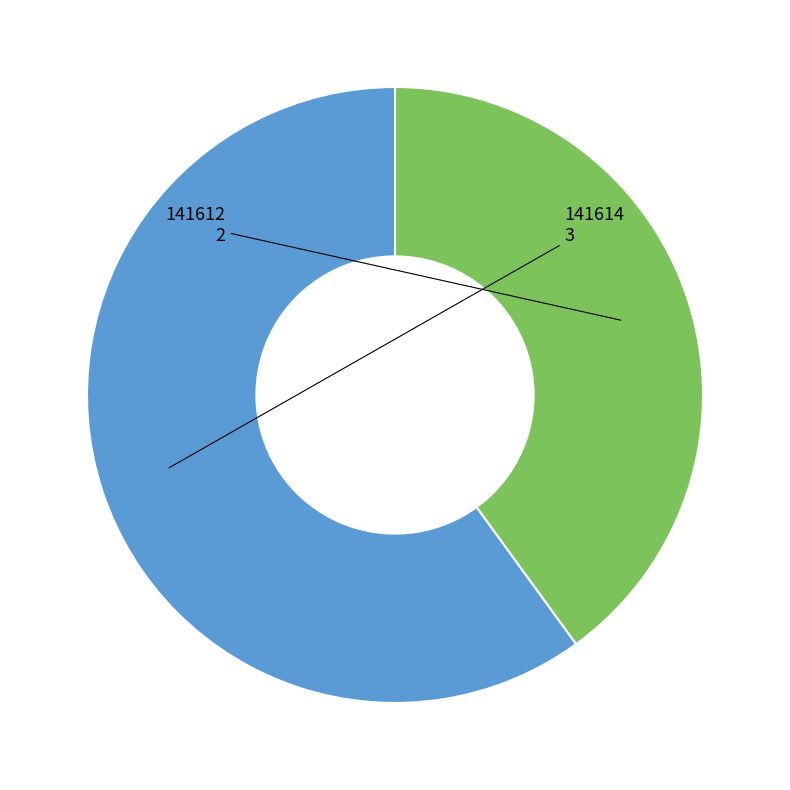

Is there any slice that represents more than half of the pie?

Yes